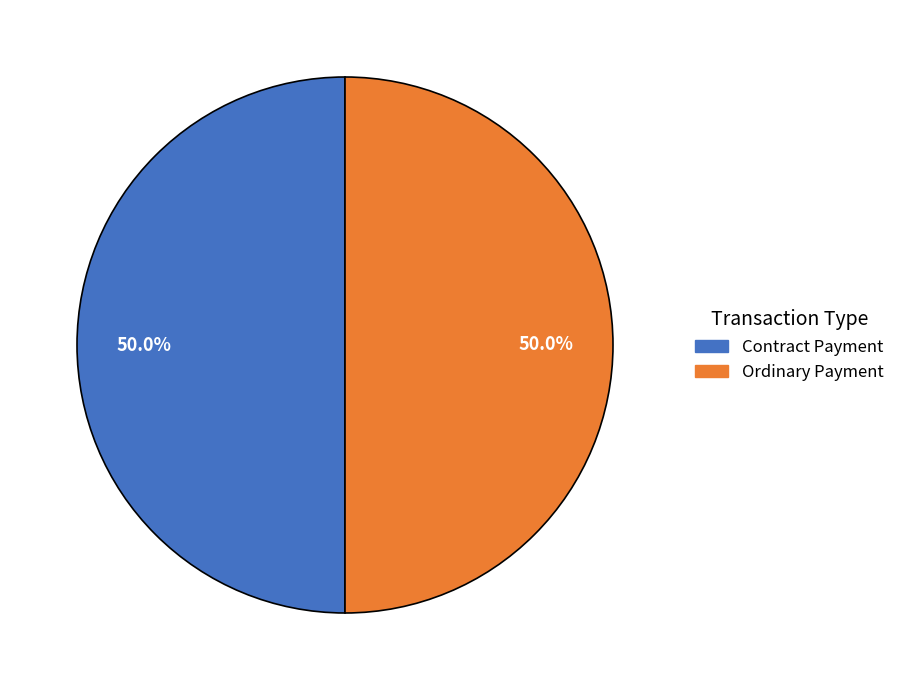

To the nearest percent, what is the difference between the largest and smallest slice percentages?

0%